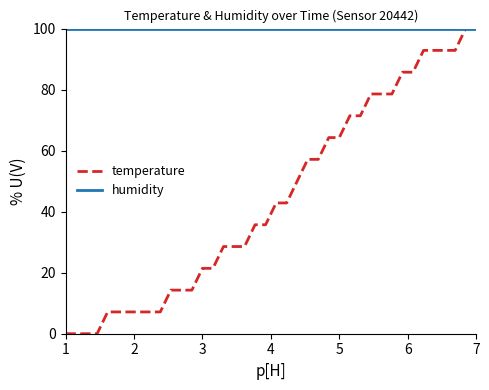

Which series has the widest spread of values?

temperature